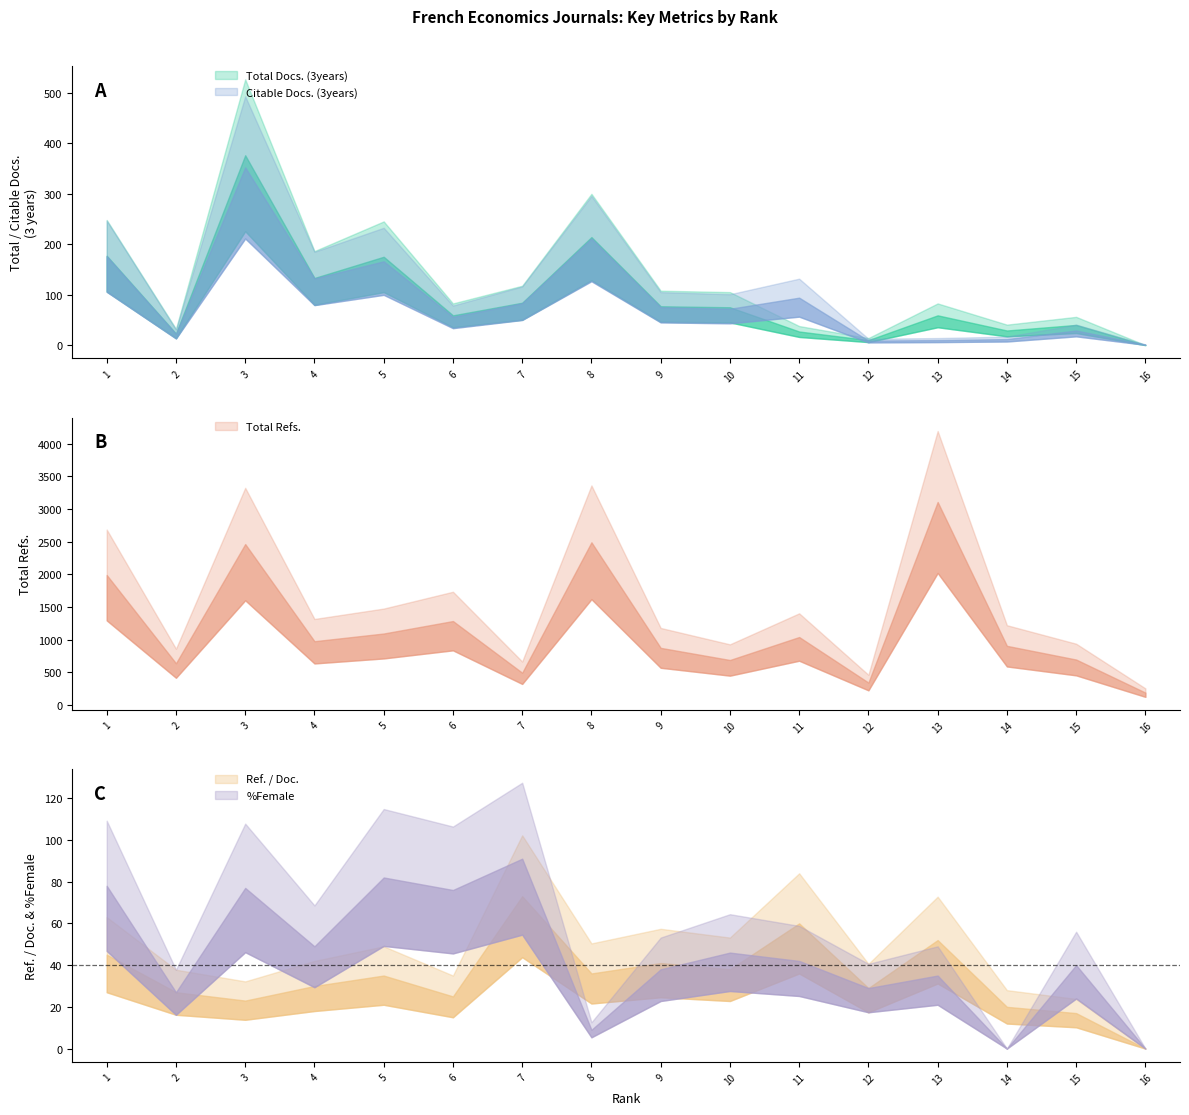

What is the average value of the Citable Docs. (3years) series?

94